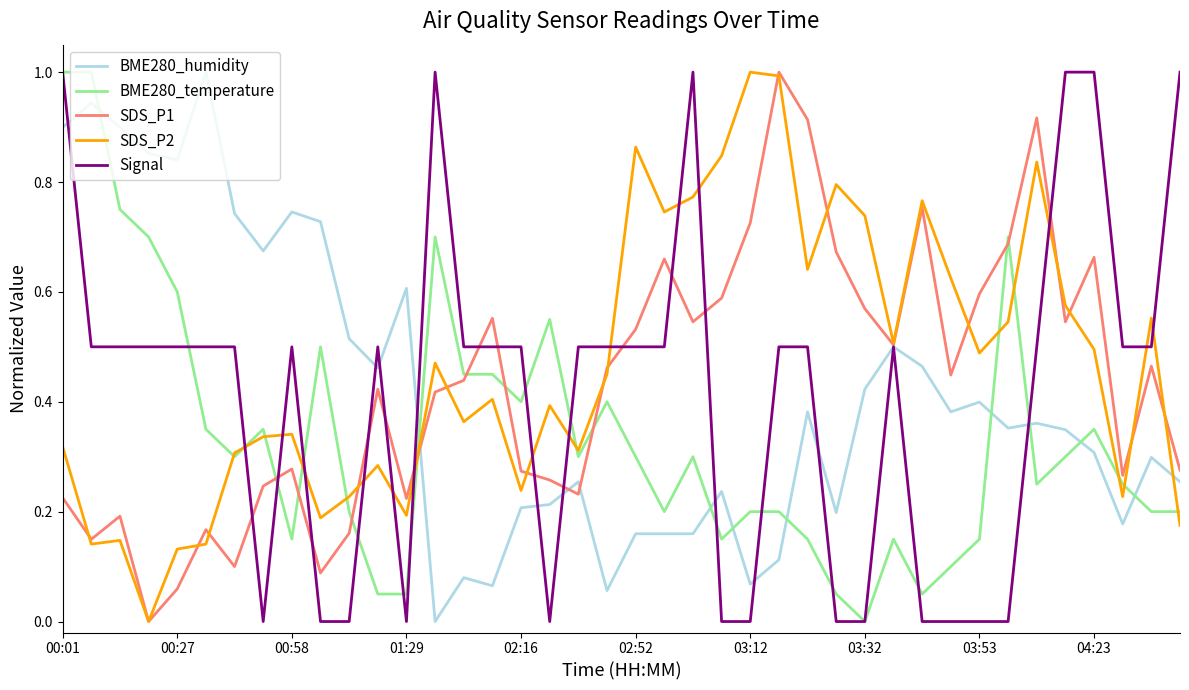

How many categories are shown in the chart?

40